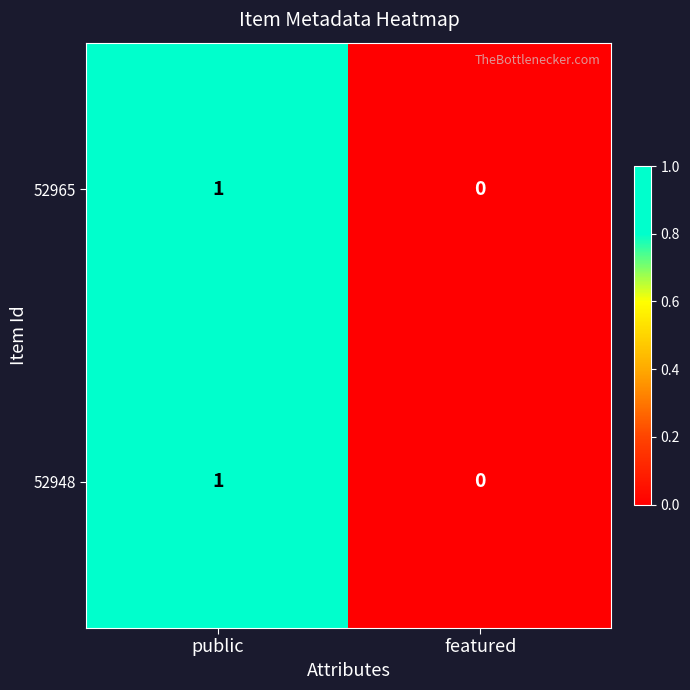

Reading left to right, extract all data points from this chart.

52965: 1	0
52948: 1	0